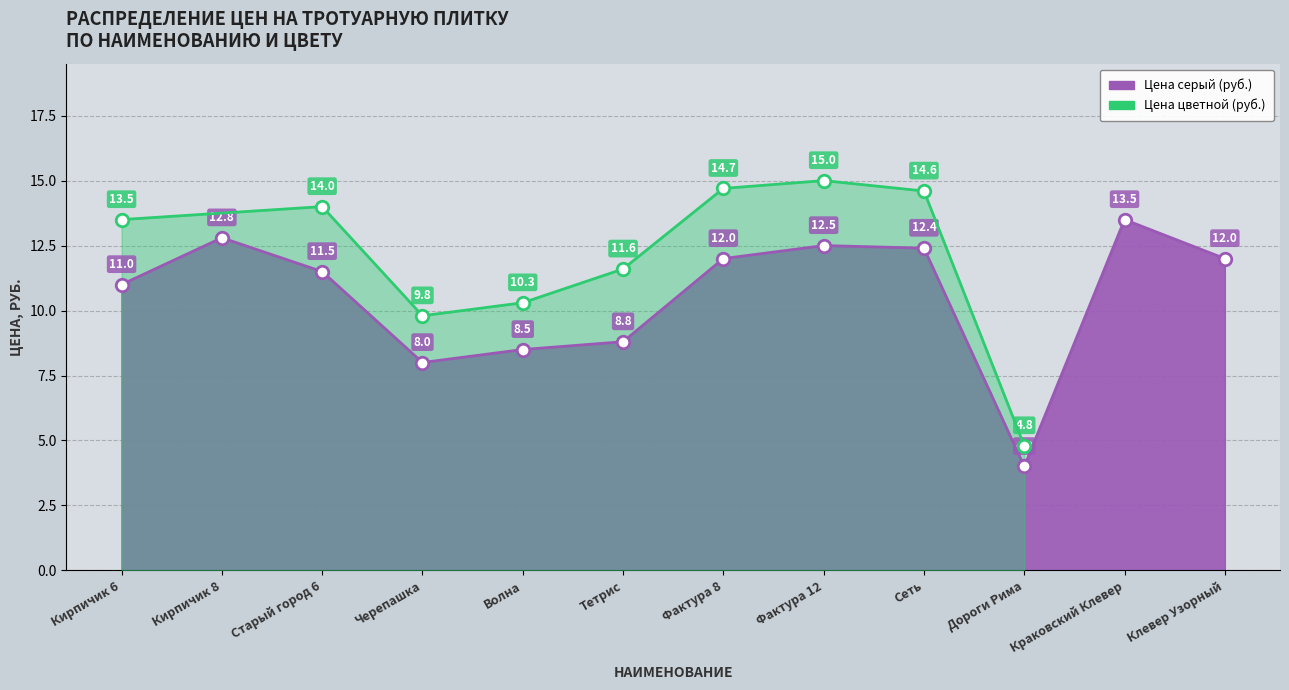

What is the value of the 10th point from the left?

4.0